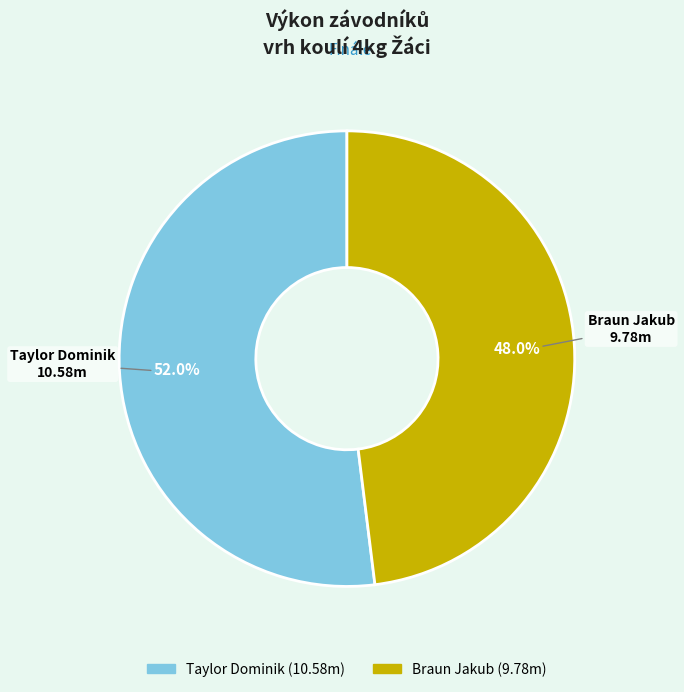

To the nearest percent, what is the combined percentage of Braun Jakub and Taylor Dominik?

100%